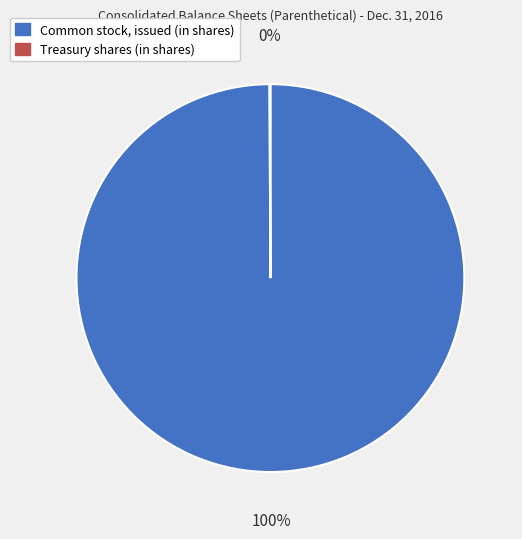

True or false: Common stock, issued (in shares) accounts for 100% of the total.

True